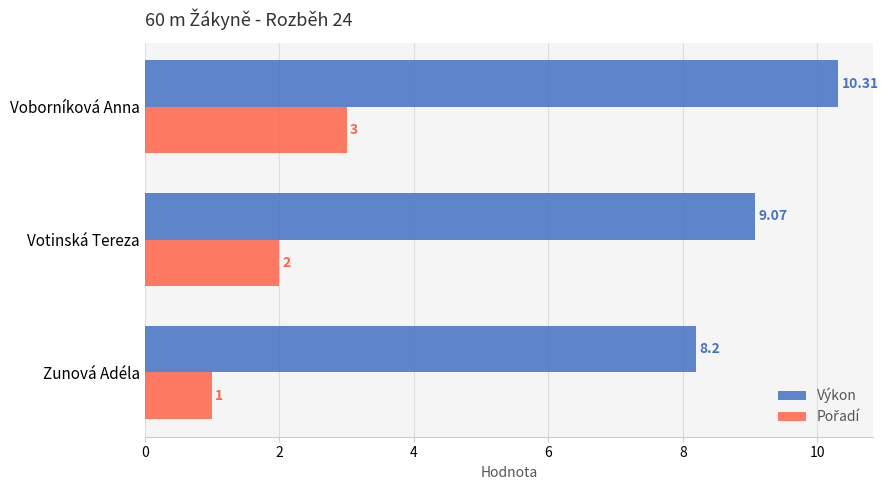

Which series has the largest range (max minus min)?

Výkon